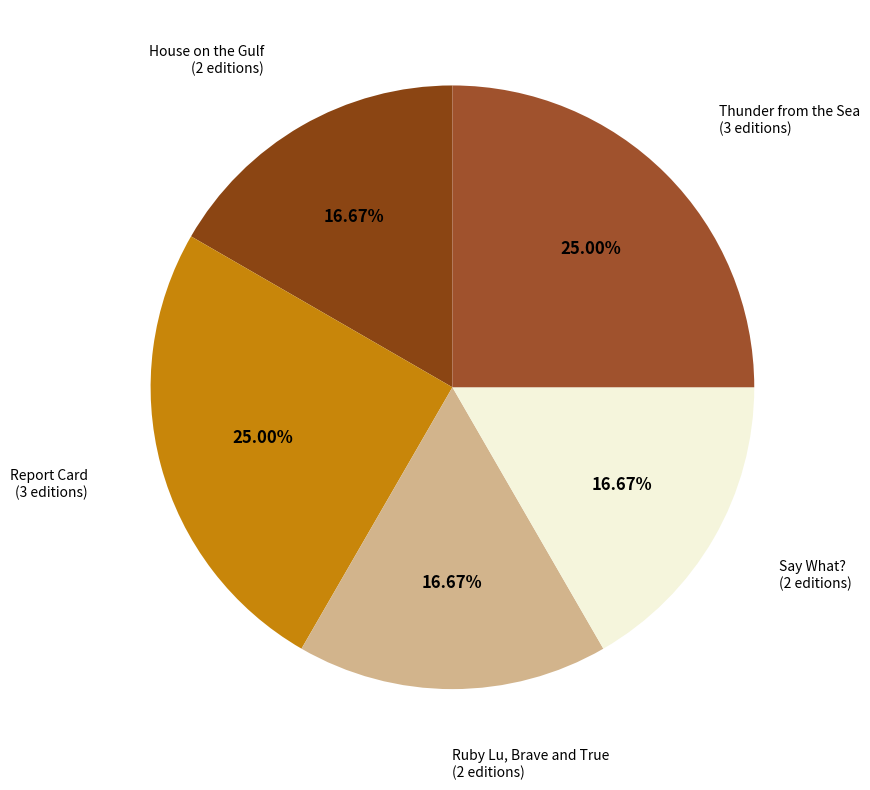

Does any single category account for the majority?

No